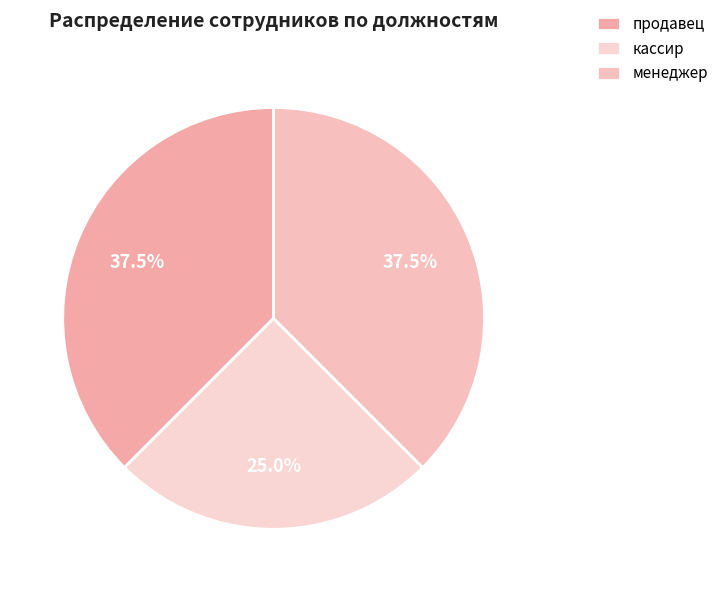

To the nearest percent, what is the average slice percentage?

33%